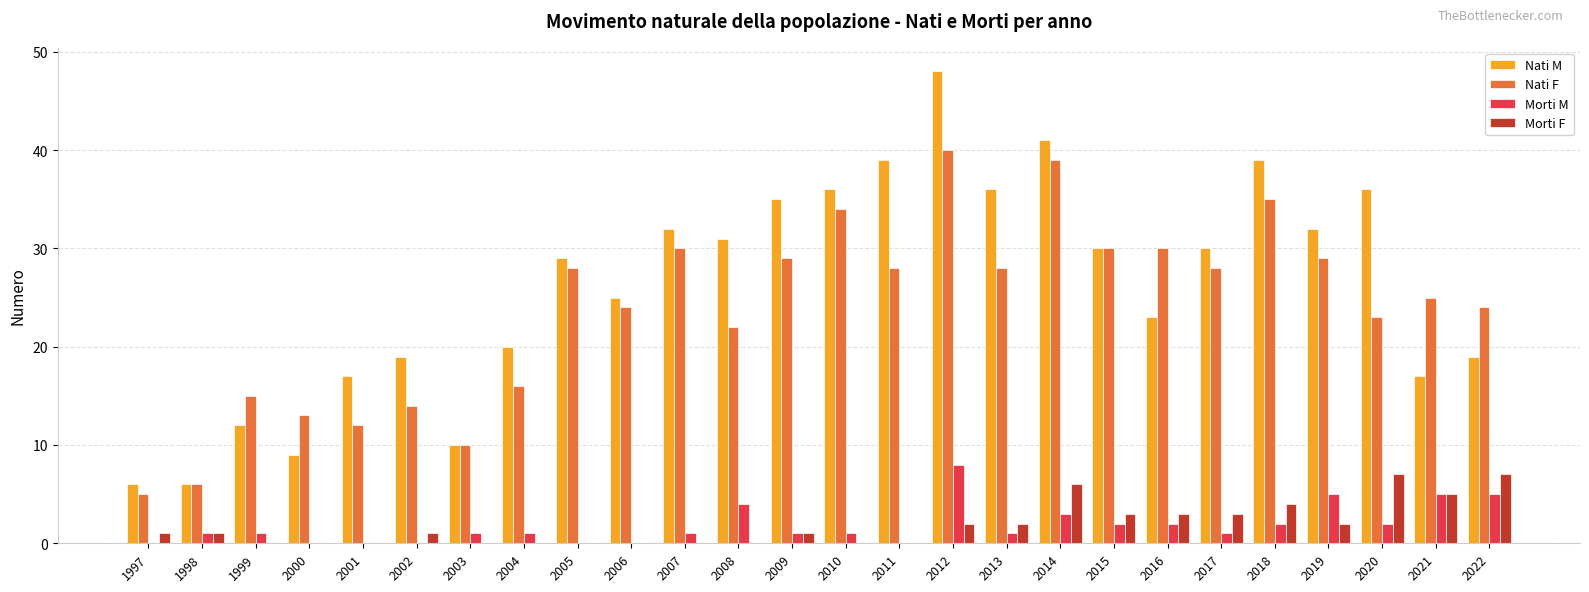

Reading left to right, extract all data points from this chart.

Nati M: 6	6	12	9	17	19	10	20	29	25	32	31	35	36	39	48	36	41	30	23	30	39	32	36	17	19
Nati F: 5	6	15	13	12	14	10	16	28	24	30	22	29	34	28	40	28	39	30	30	28	35	29	23	25	24
Morti M: 0	1	1	0	0	0	1	1	0	0	1	4	1	1	0	8	1	3	2	2	1	2	5	2	5	5
Morti F: 1	1	0	0	0	1	0	0	0	0	0	0	1	0	0	2	2	6	3	3	3	4	2	7	5	7